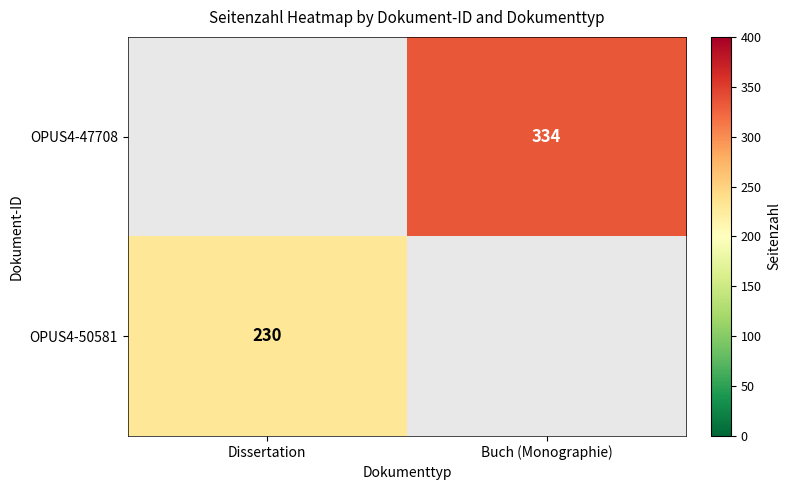

At how many categories does at least one series exceed 293?

1